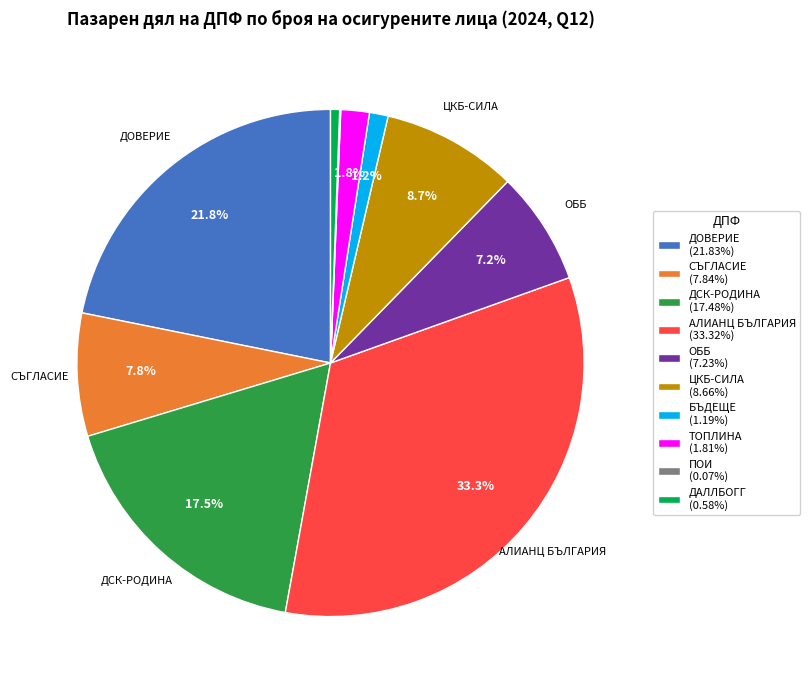

What is the ratio of the value at ДОВЕРИЕ (21.83%) to the value at ОББ (7.23%)?

3.0